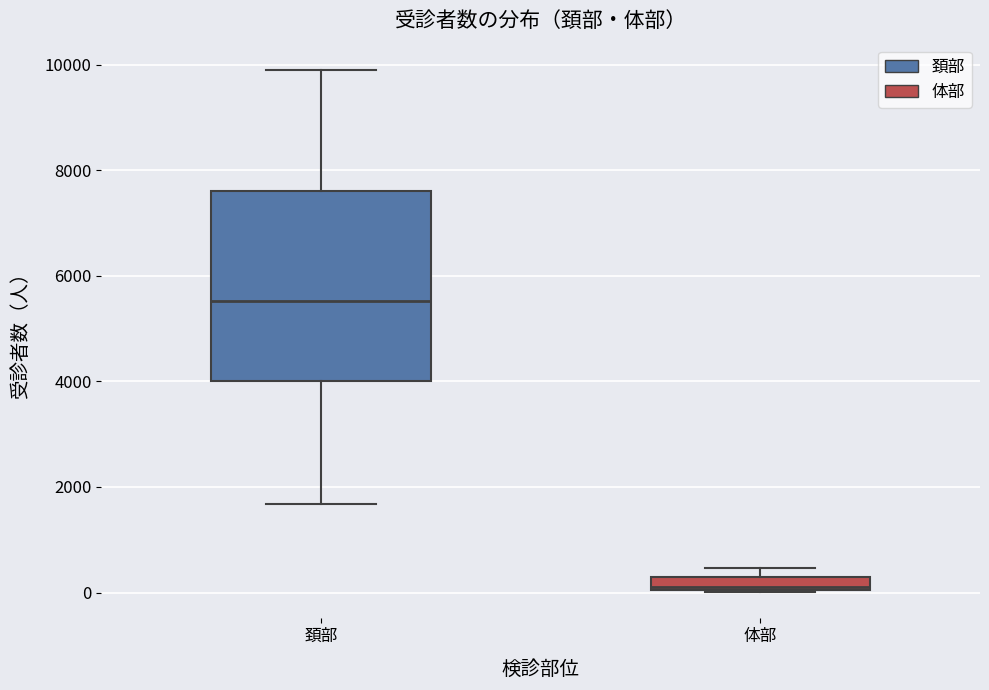

Where does the median line of the box for 体部 sit on the y-axis? The values are not printed on the chart, so give them approximately, as read against the axis.

200